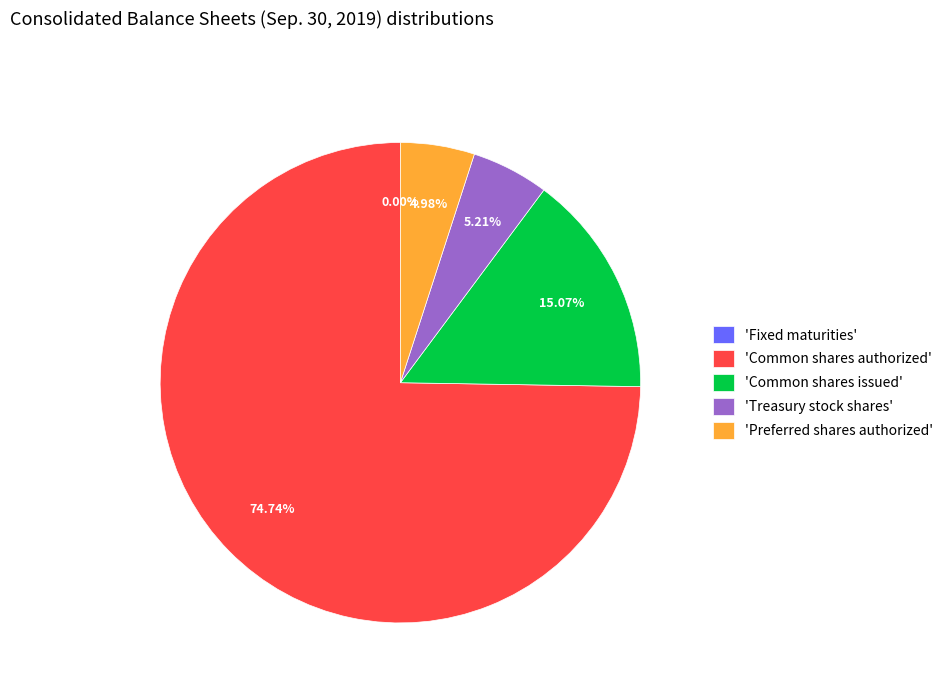

Approximately how many times larger is the value at 'Common shares issued' compared to 'Preferred shares authorized'?

3.0